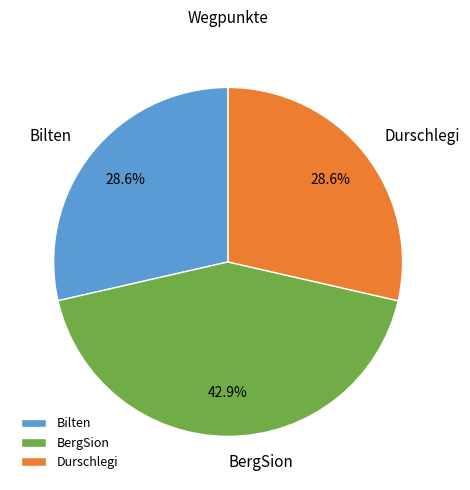

To the nearest percent, what percentage of the pie is BergSion?

43%